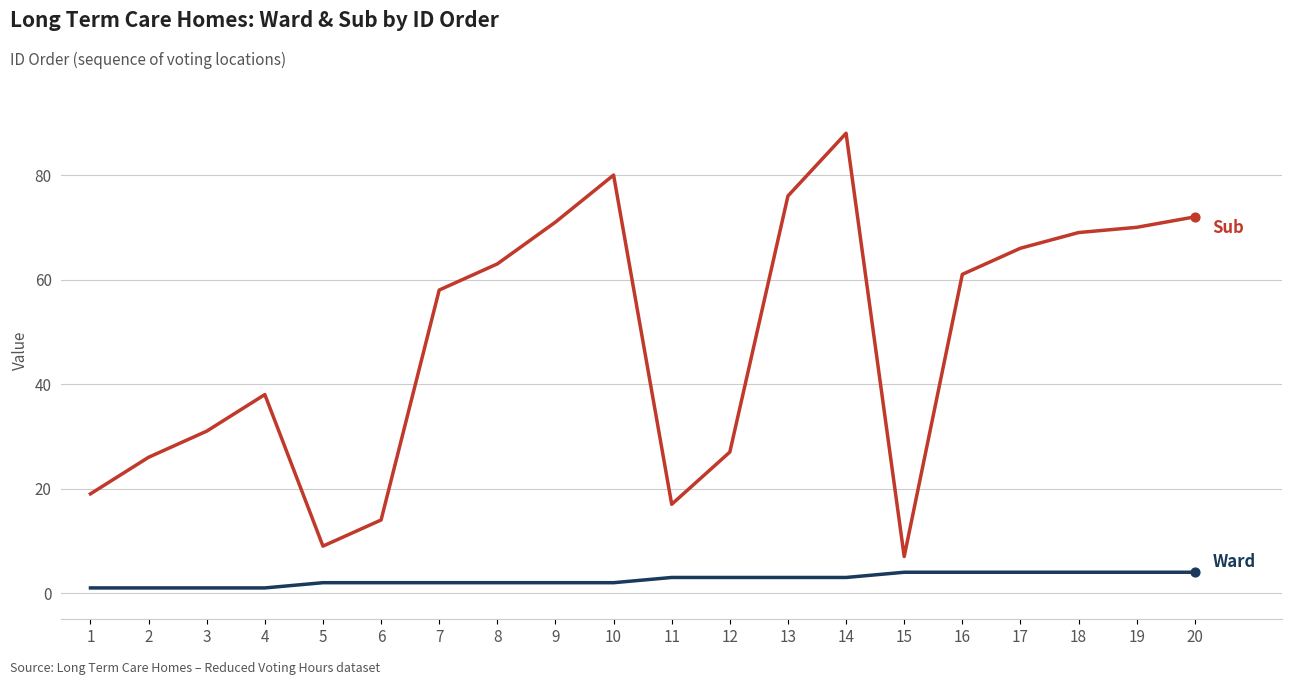

At which category is the sum across all series the highest?

14